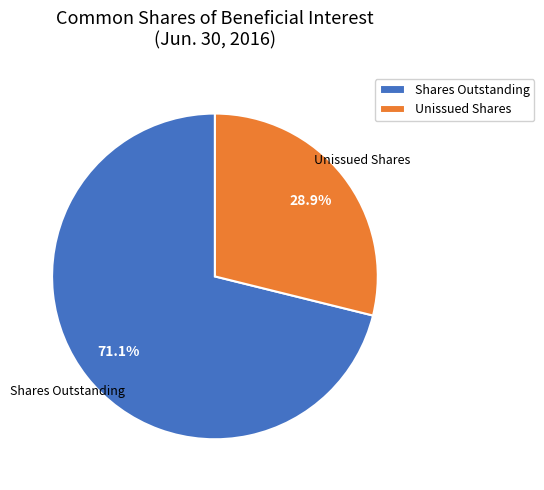

What is the smallest slice in the pie chart?

Unissued Shares